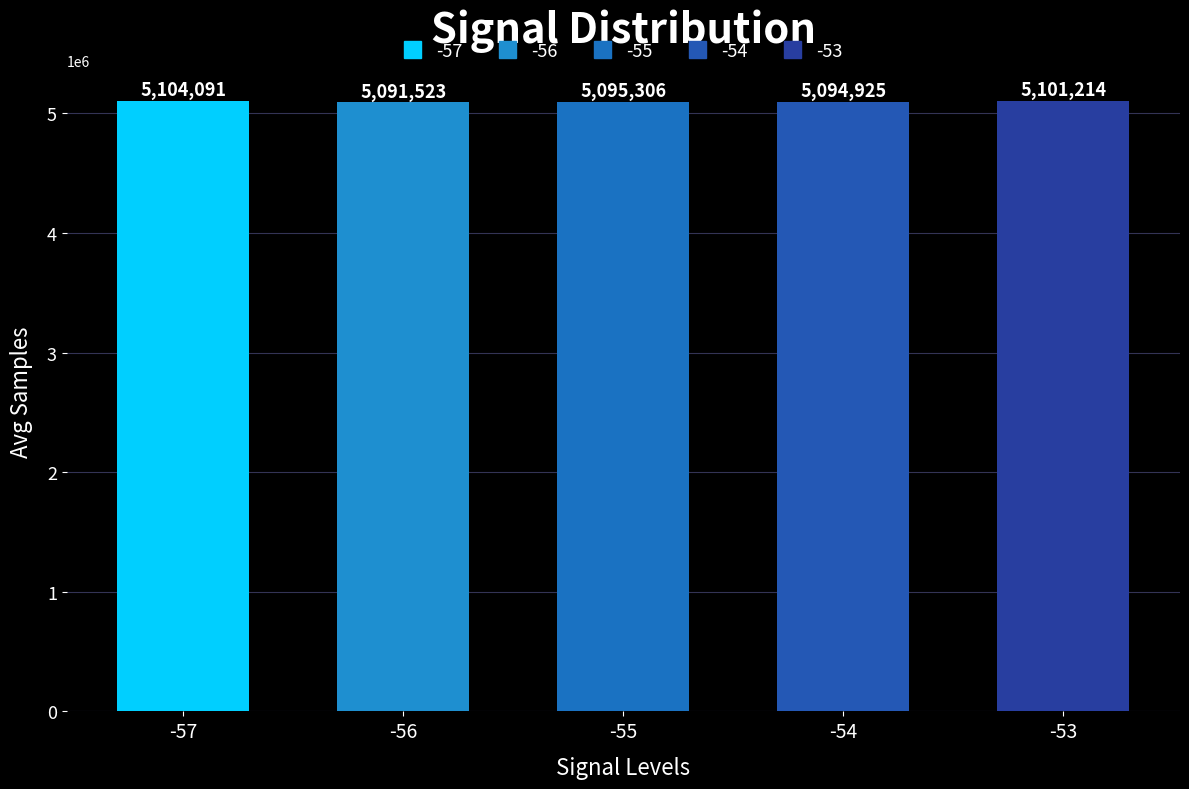

What is the difference between the values at -57 and -53?

2877